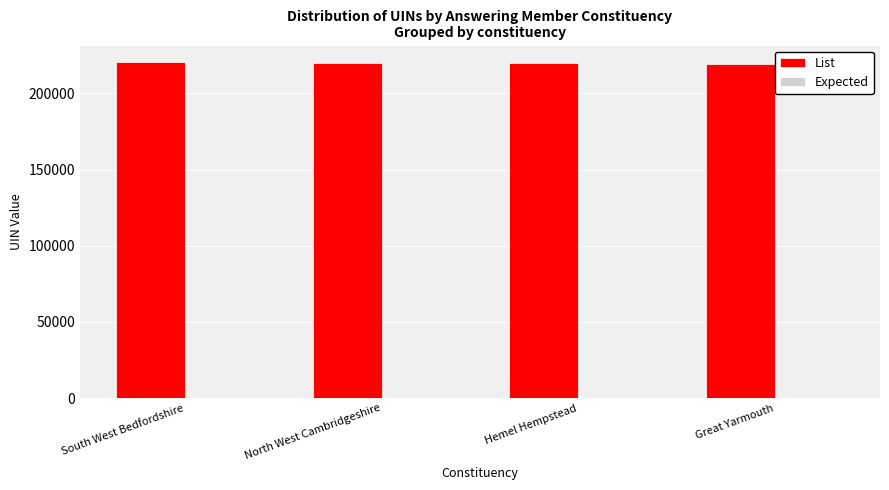

What is the sum of all List values?

880322